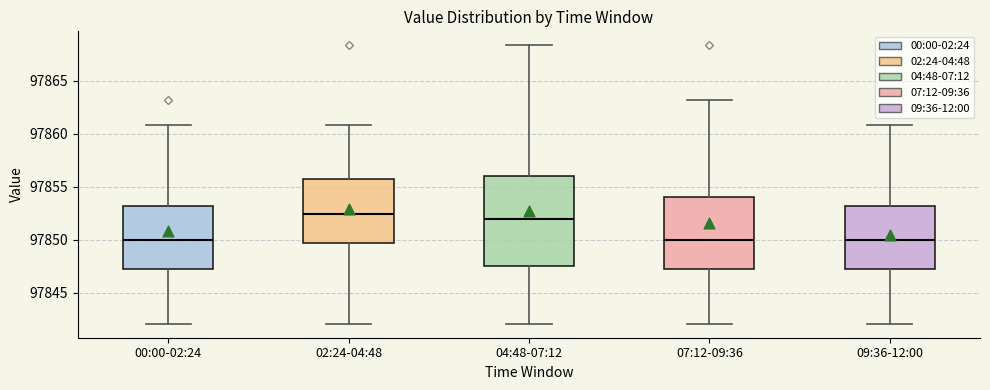

Where does the median line of the box for 00:00-02:24 sit on the y-axis? The values are not printed on the chart, so give them approximately, as read against the axis.

97850.0